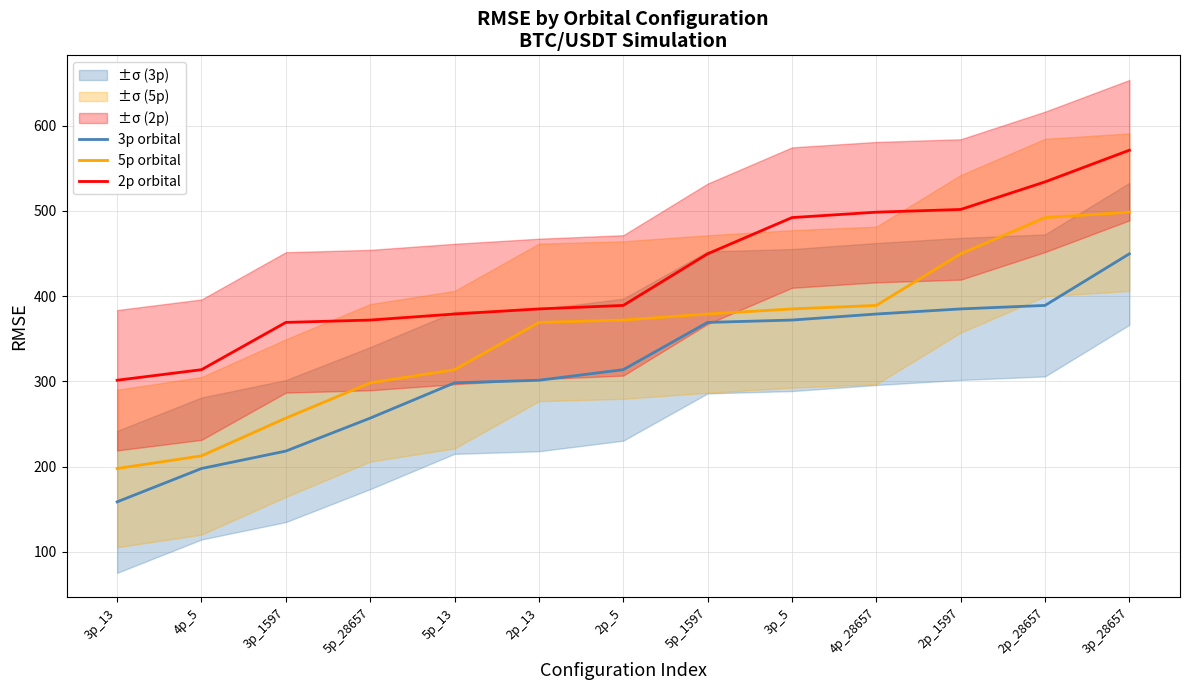

What is the difference between the maximum and minimum values in the 3p orbital series?

290.9